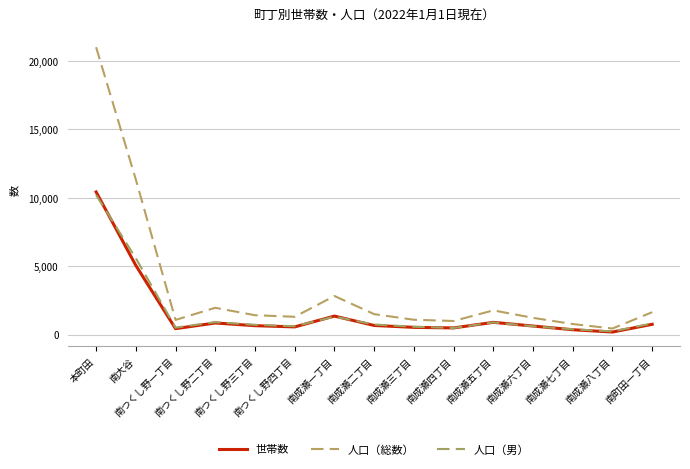

Reading right to left, list all the values displayed in this chart.

世帯数: 748	186	353	623	893	485	527	665	1351	560	649	846	432	5053	10425
人口（総数）: 1635	442	769	1222	1768	992	1083	1492	2819	1300	1413	1957	1070	11334	21006
人口（男）: 812	234	382	608	887	481	570	735	1311	610	713	907	507	5579	10202